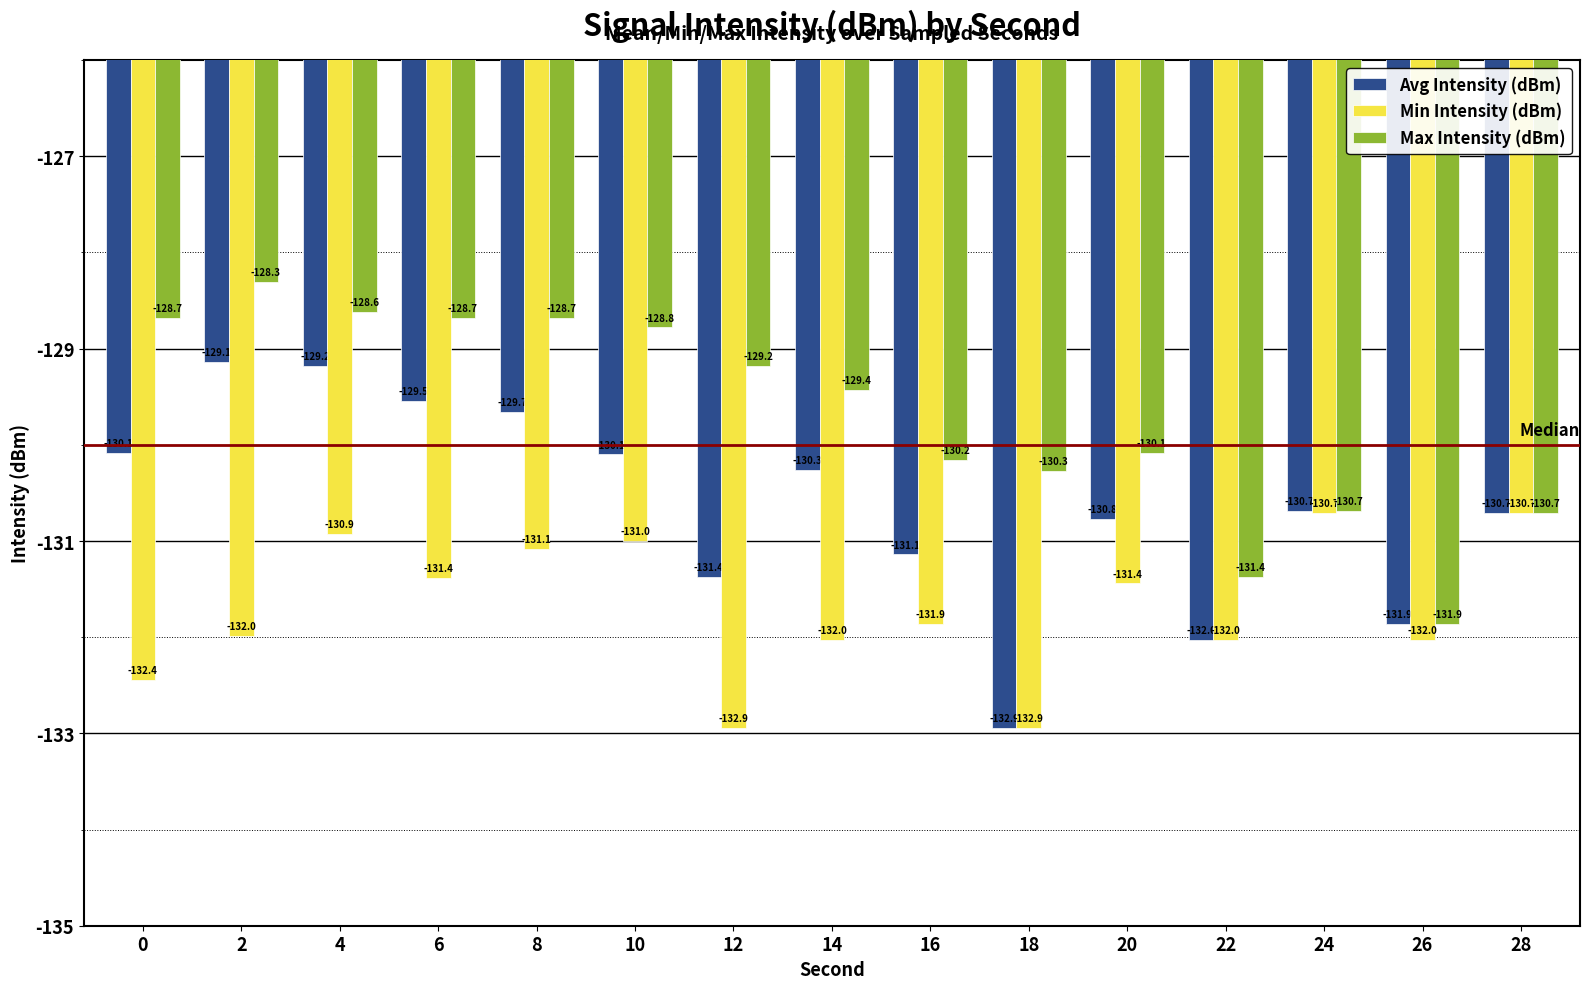

Rank the series at 14 from highest to lowest value.

Max Intensity (dBm), Avg Intensity (dBm), Min Intensity (dBm)